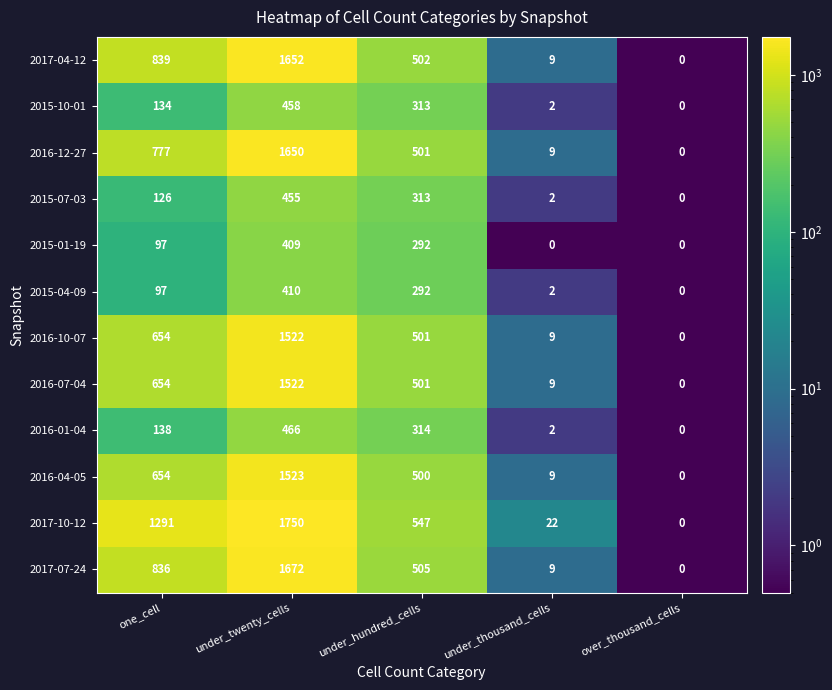

Is it true that 2016-01-04 equals 138 at one_cell?

True